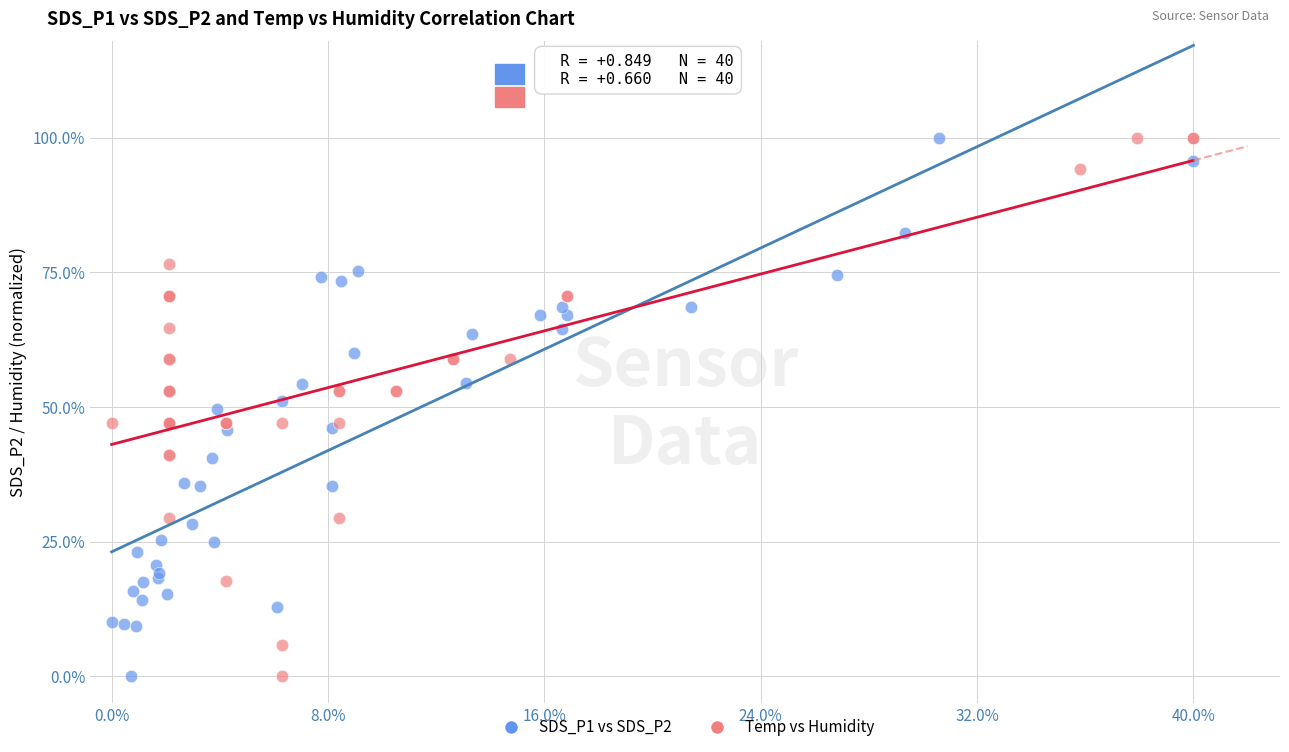

What are all the series names shown in the legend?

SDS_P1 vs SDS_P2, Temp vs Humidity